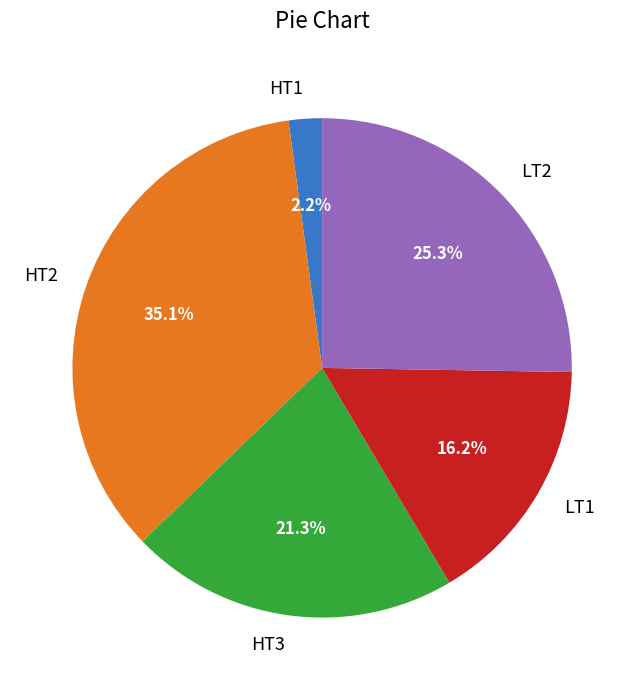

How much of the chart is everything except HT2?

64.9%